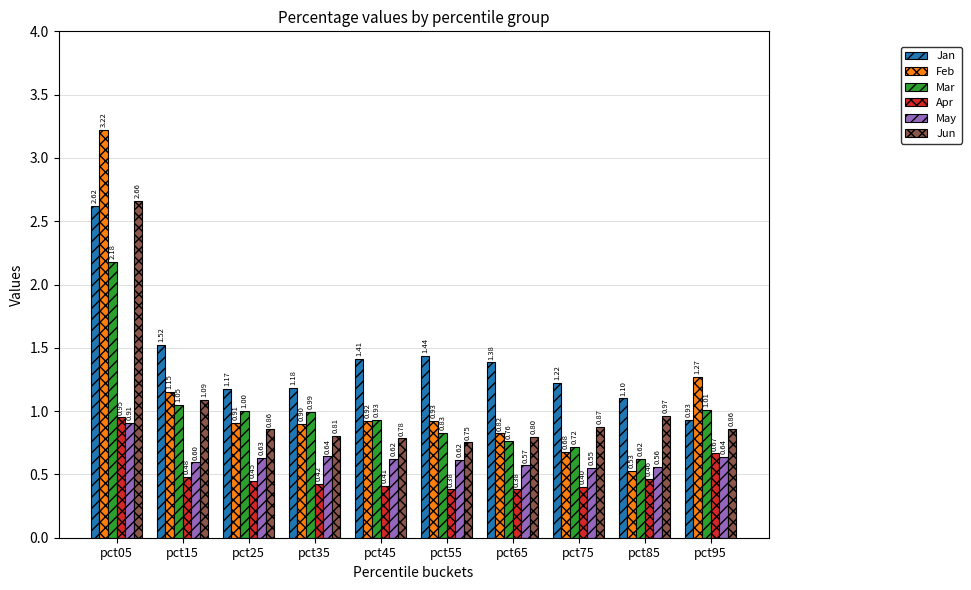

What is the difference between the maximum and second lowest values in the May series?

0.3